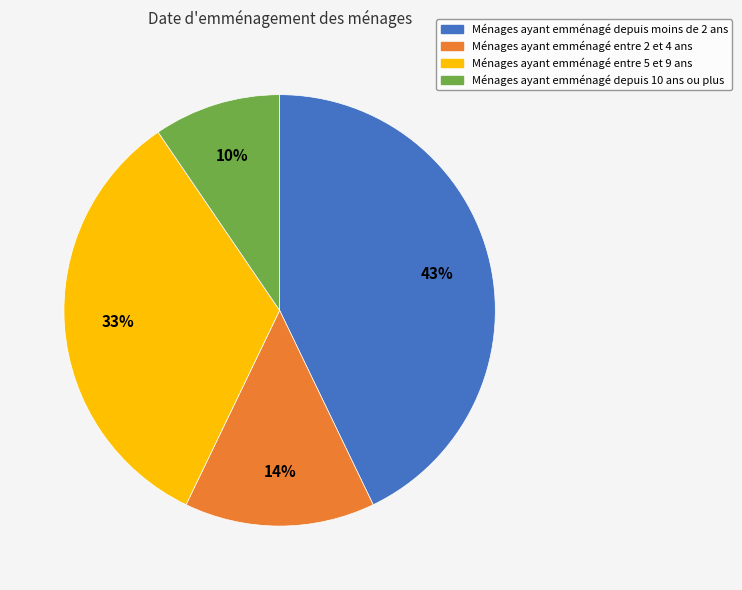

To the nearest percent, what portion does Ménages ayant emménagé depuis moins de 2 ans represent?

43%